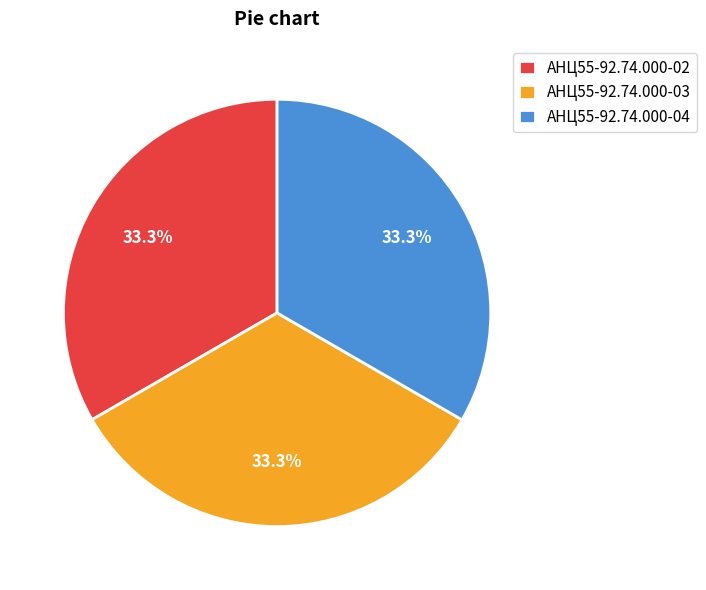

To the nearest percent, what percentage of the pie is АНЦ55-92.74.000-02?

33%